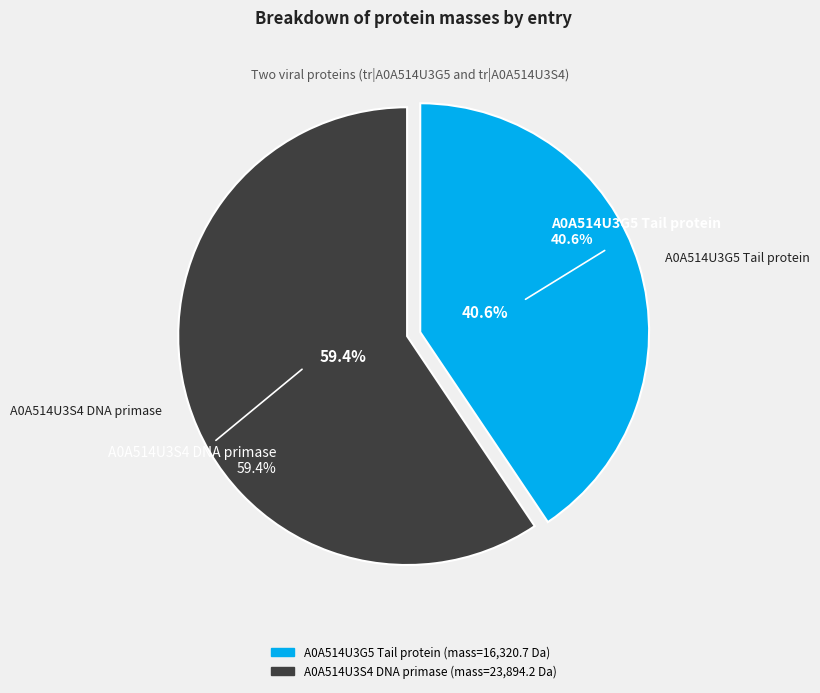

What is the smallest slice in the pie chart?

A0A514U3G5 Tail protein